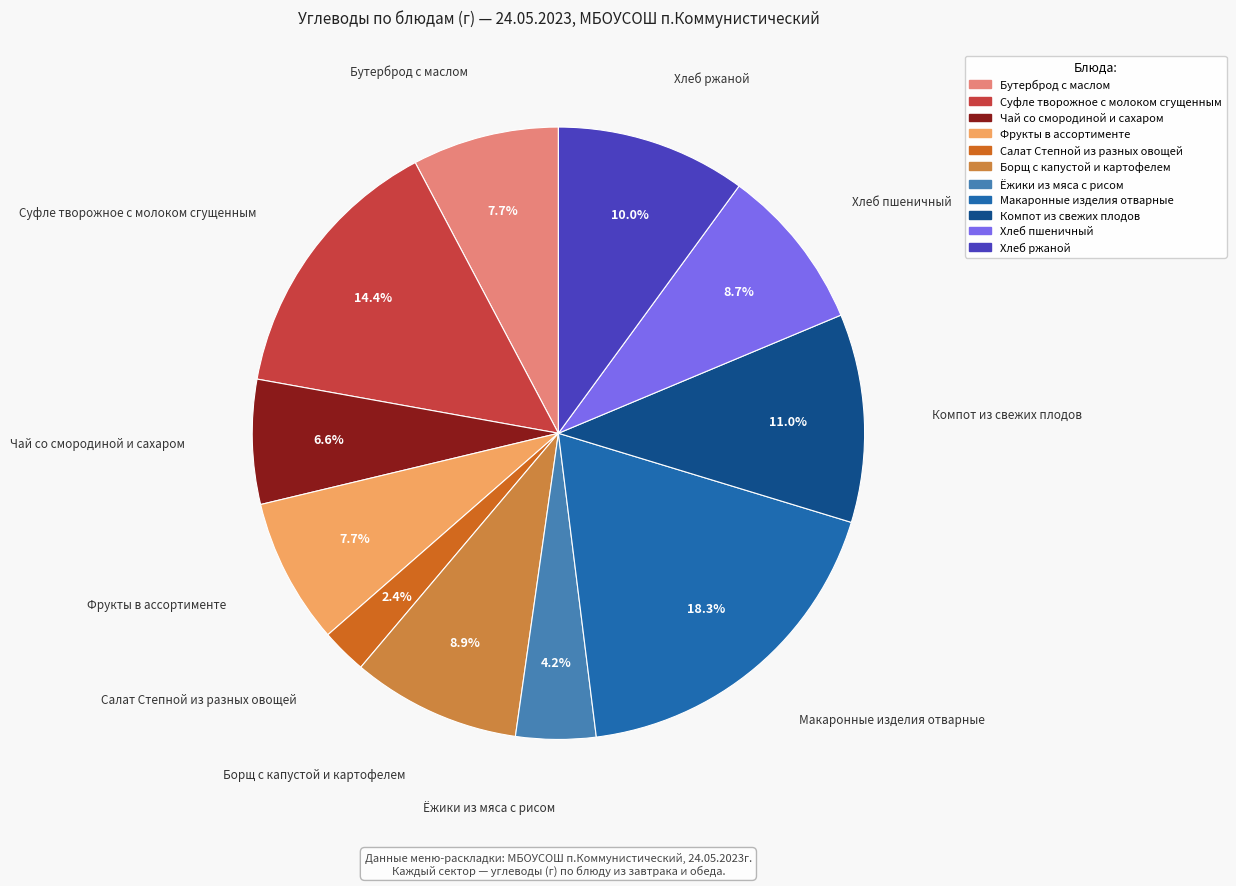

Which category has the biggest portion of the pie?

Макаронные изделия отварные